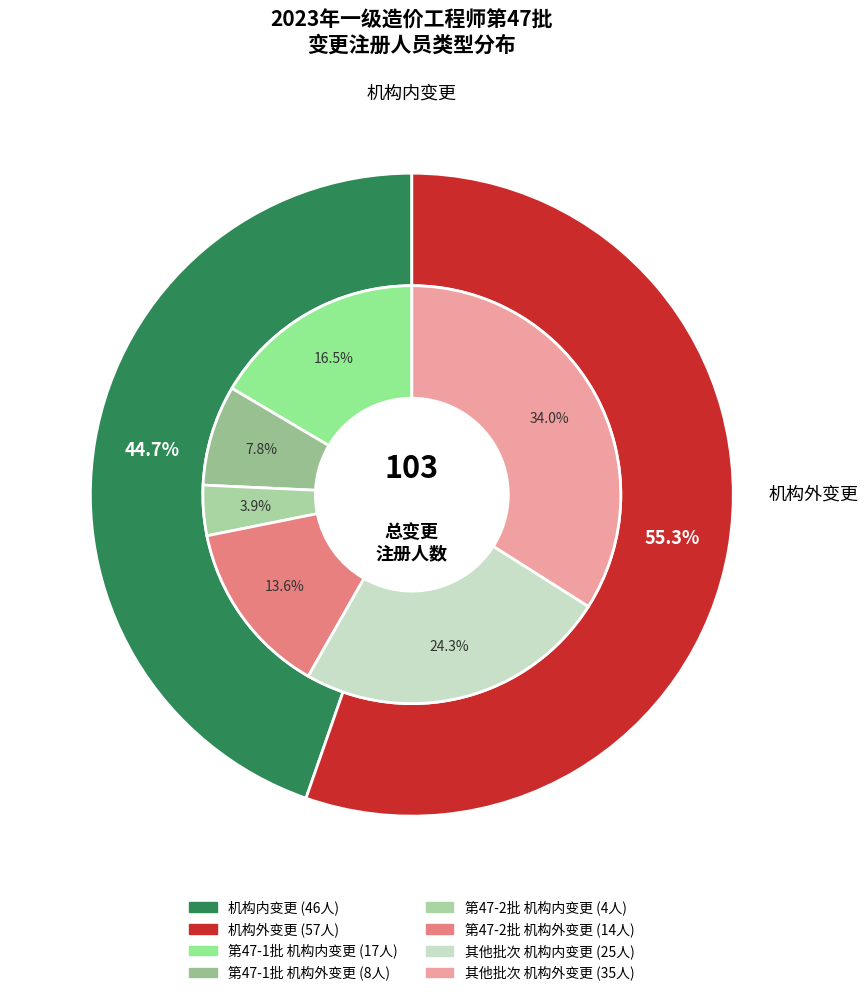

How many segments does this pie chart have?

2